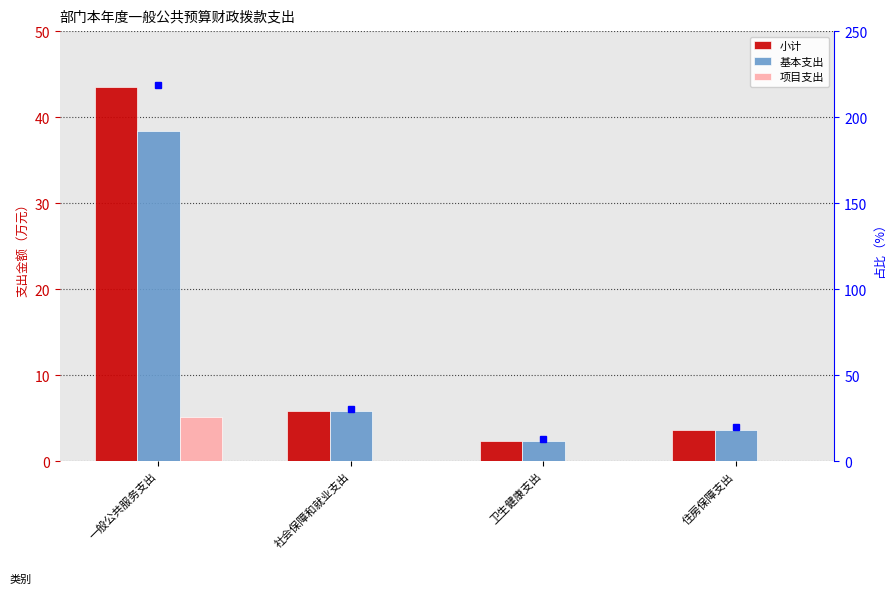

List the series in order of their peak value, lowest first.

项目支出, 基本支出, 小计